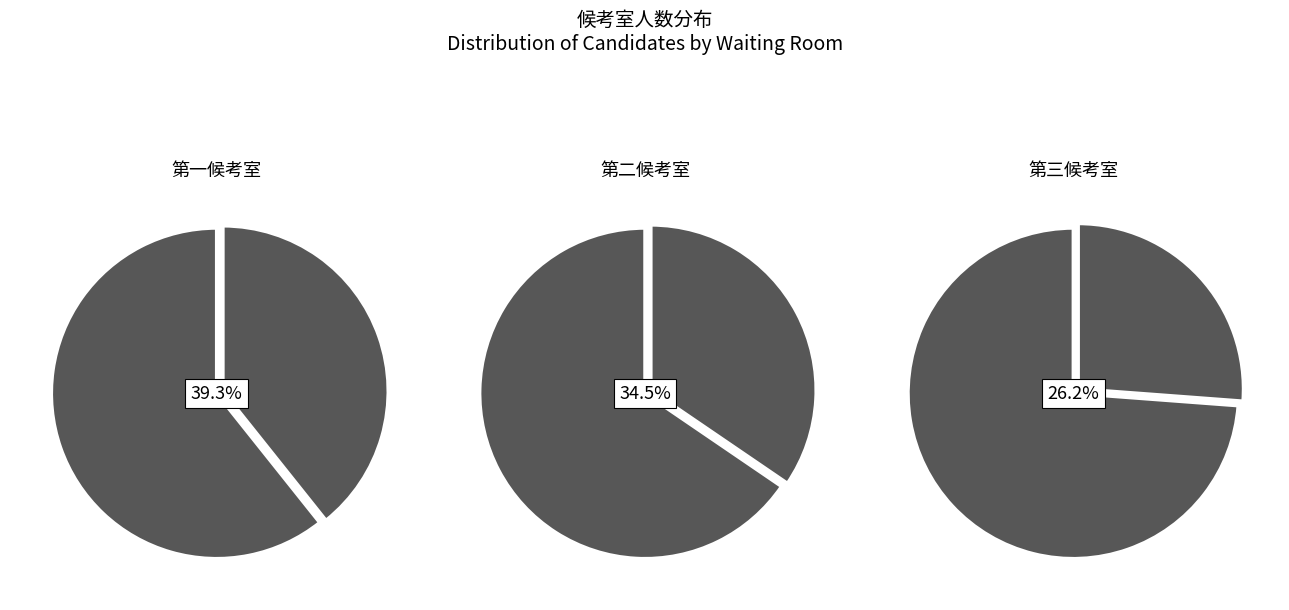

What percentage do 第三候考室 and 第二候考室 together represent?

60.7%